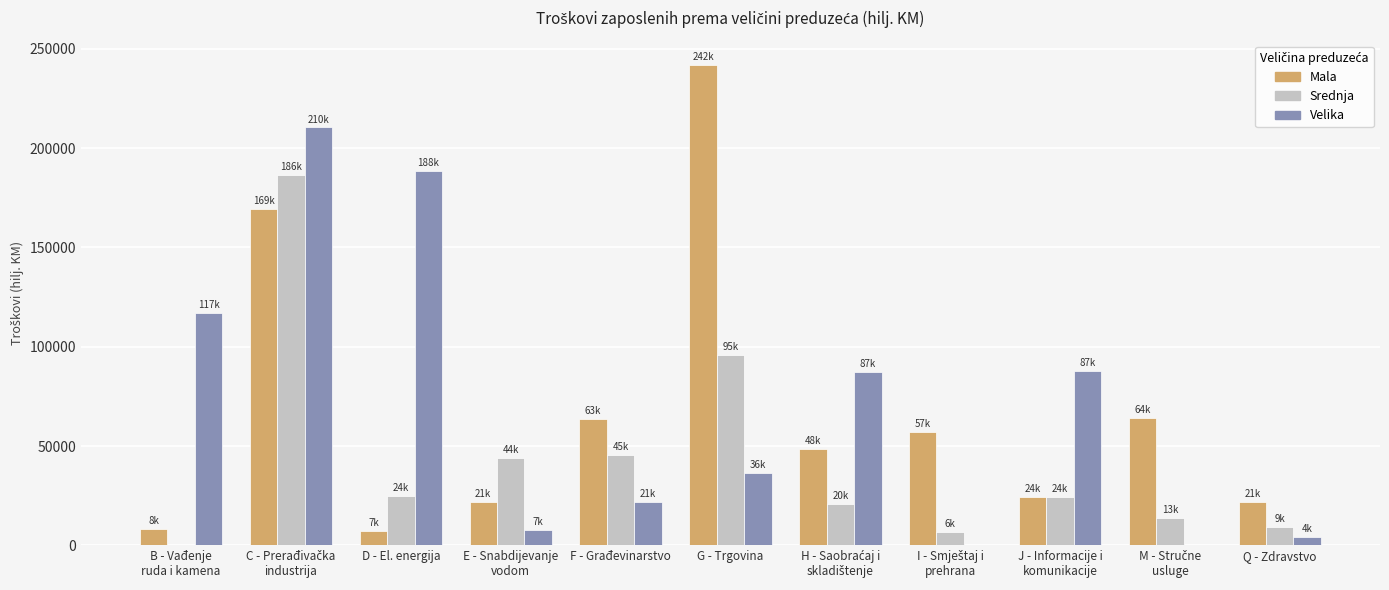

What is the total value across all series at D - El. energija?

220734